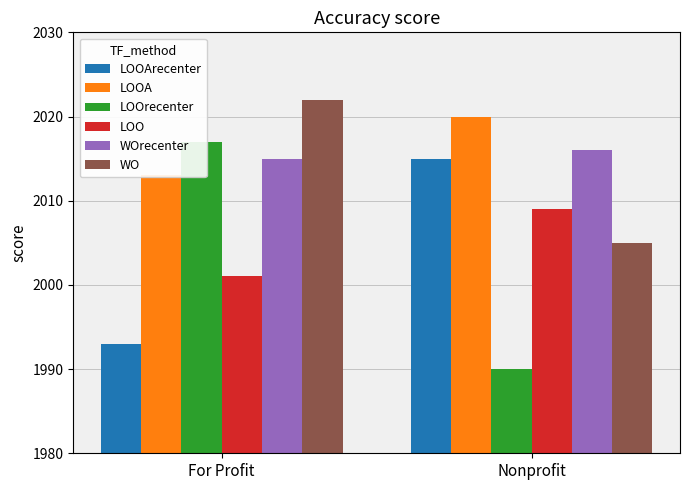

Which series has the largest range (max minus min)?

LOOrecenter